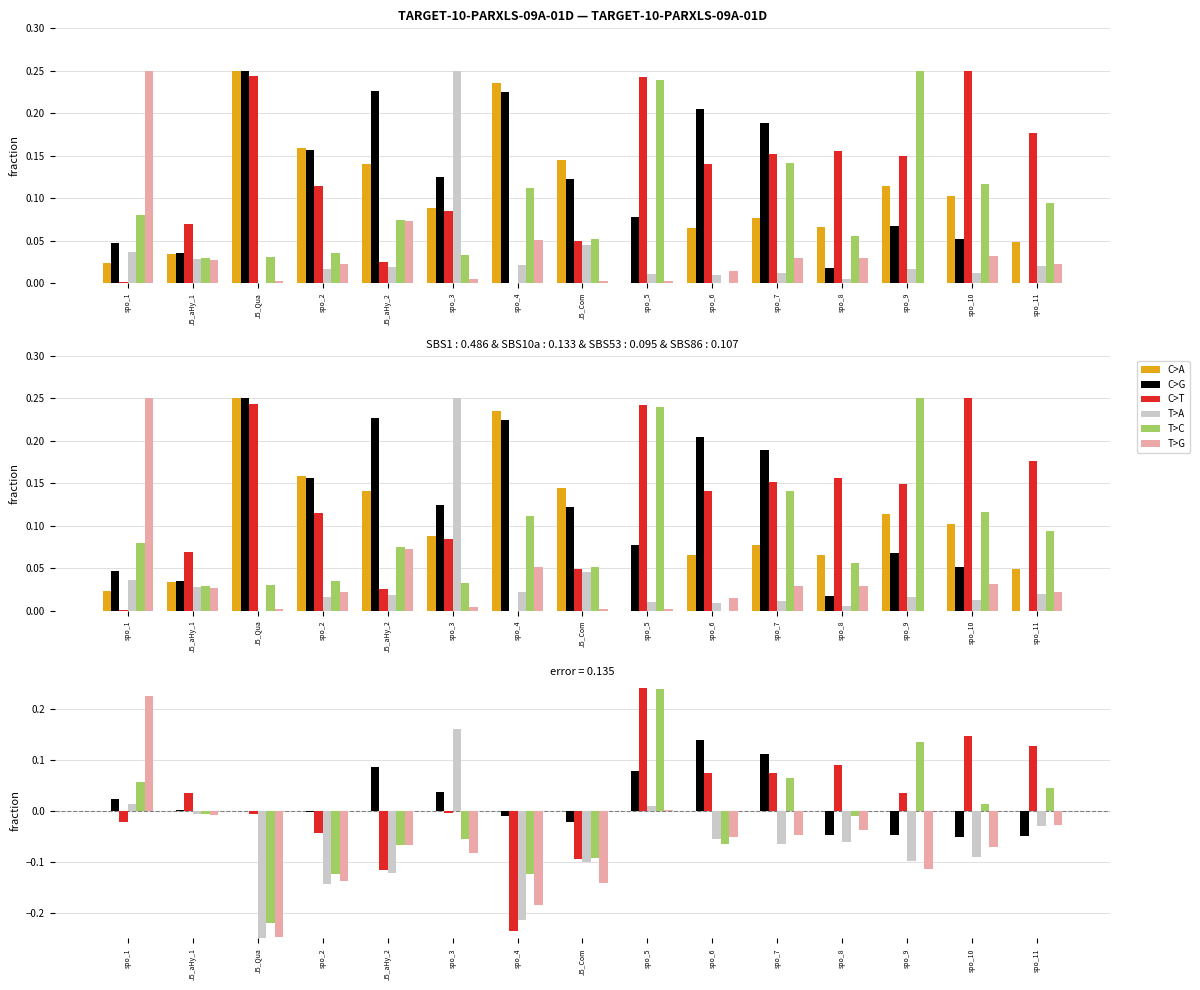

What is the difference between the second highest and second lowest values in the C>G series?

0.2